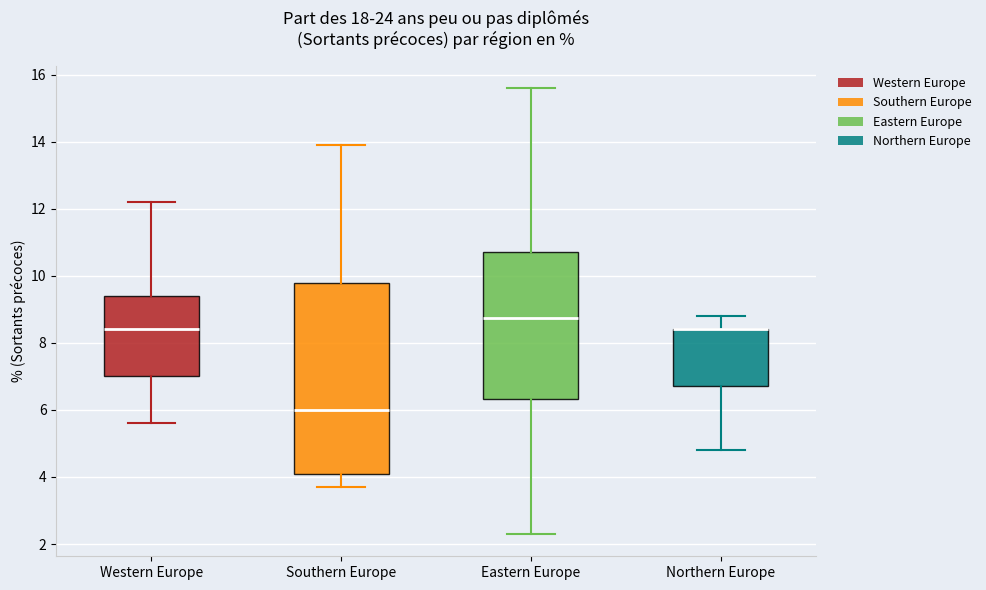

Where is the lower edge of the box for Southern Europe on the y-axis? The values are not printed on the chart, so give them approximately, as read against the axis.

4.2